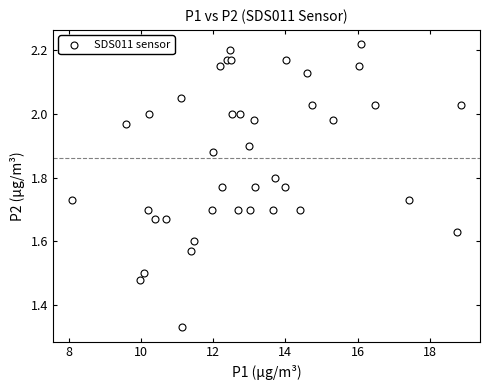

What is the range of X values (max minus min)?

10.8